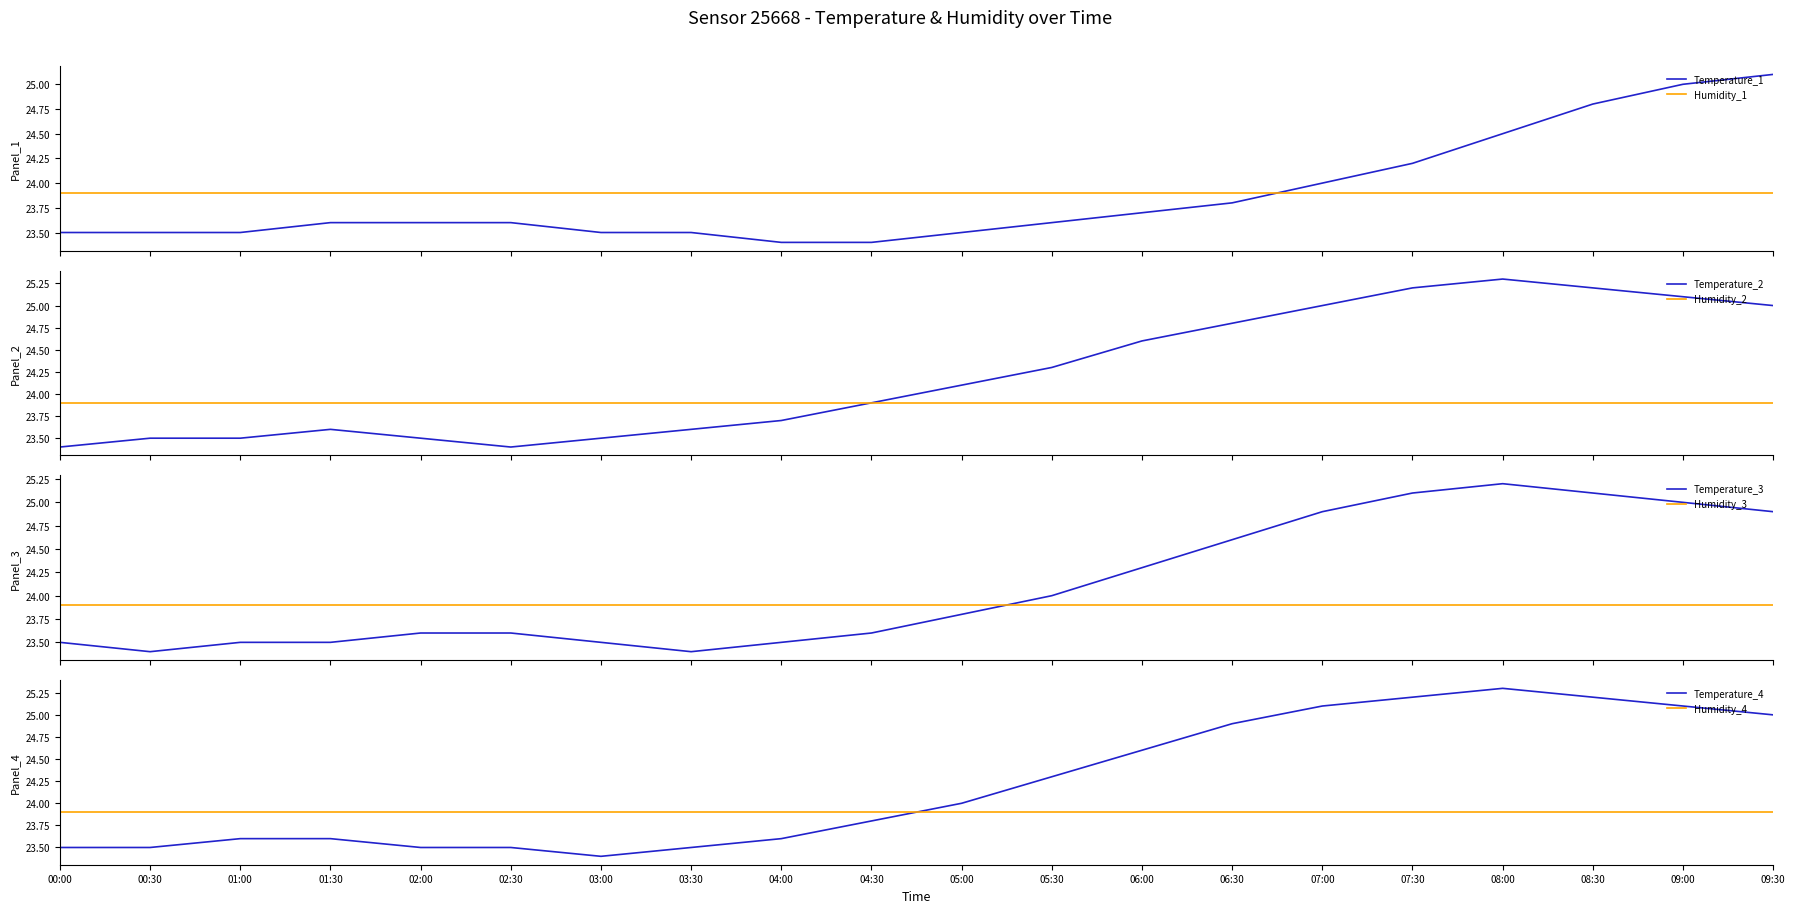

True or false: there are more than 0 points higher than both neighbors.

False